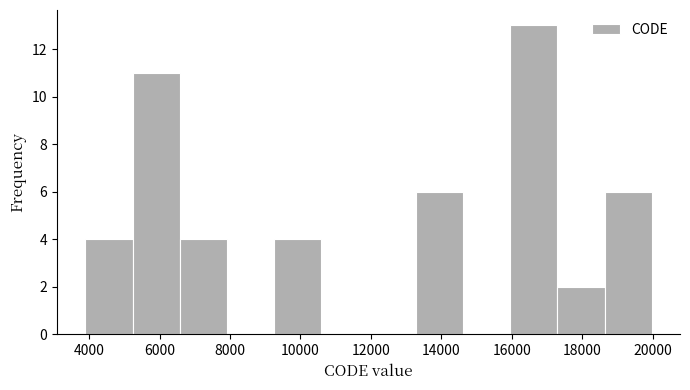

Reading left to right, list every bar in this chart as the range it spans on the x-axis followed by its height. Neither the bar edges nor the heights are printed on the chart, so give them approximately, as read against the axes.

3800 to 5200: 4
5200 to 6600: 11
6600 to 8000: 4
8000 to 9200: 0
9200 to 10600: 4
10600 to 12000: 0
12000 to 13200: 0
13200 to 14600: 6
14600 to 16000: 0
16000 to 17200: 13
17200 to 18600: 2
18600 to 20000: 6